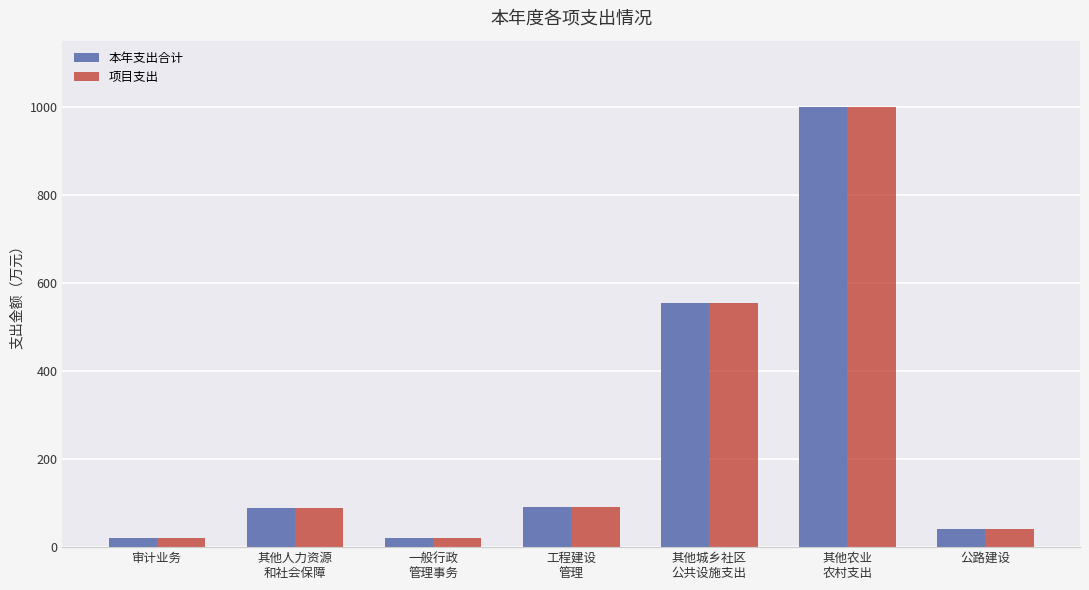

What is the label of the 4th bar from the left?

工程建设
管理